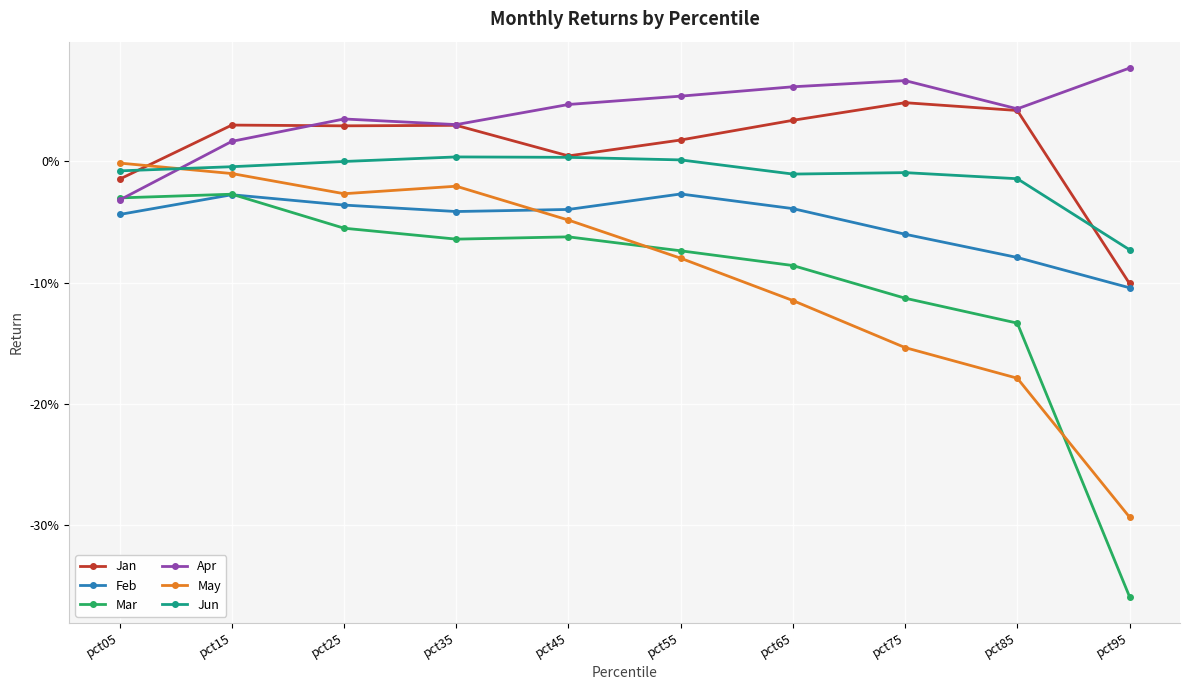

Is this an area chart (filled region under the line)?

No